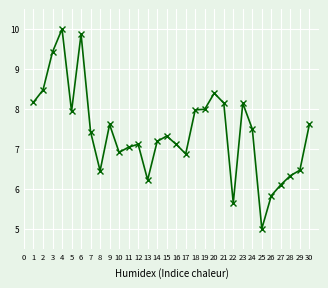

The chart shows a value of 5.8 at 26. True or false?

True